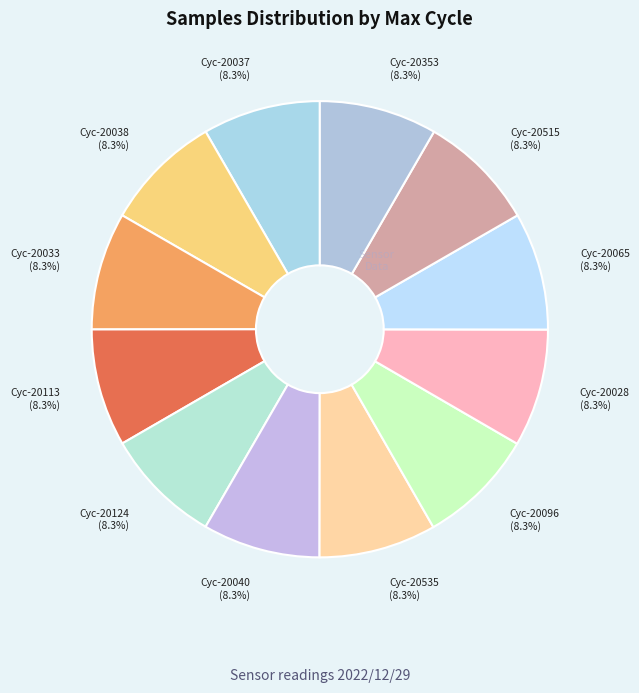

How many slices are in this pie chart?

12